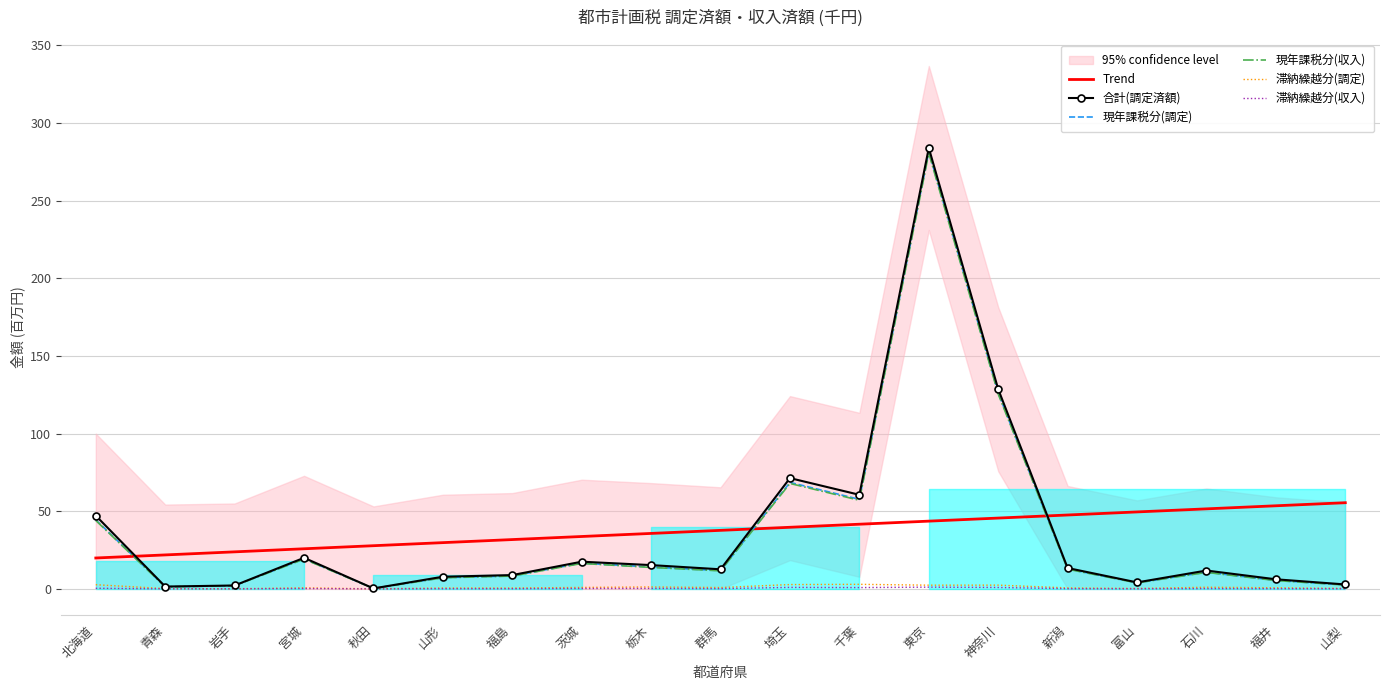

Which series has the largest range (max minus min)?

合計(調定済額)